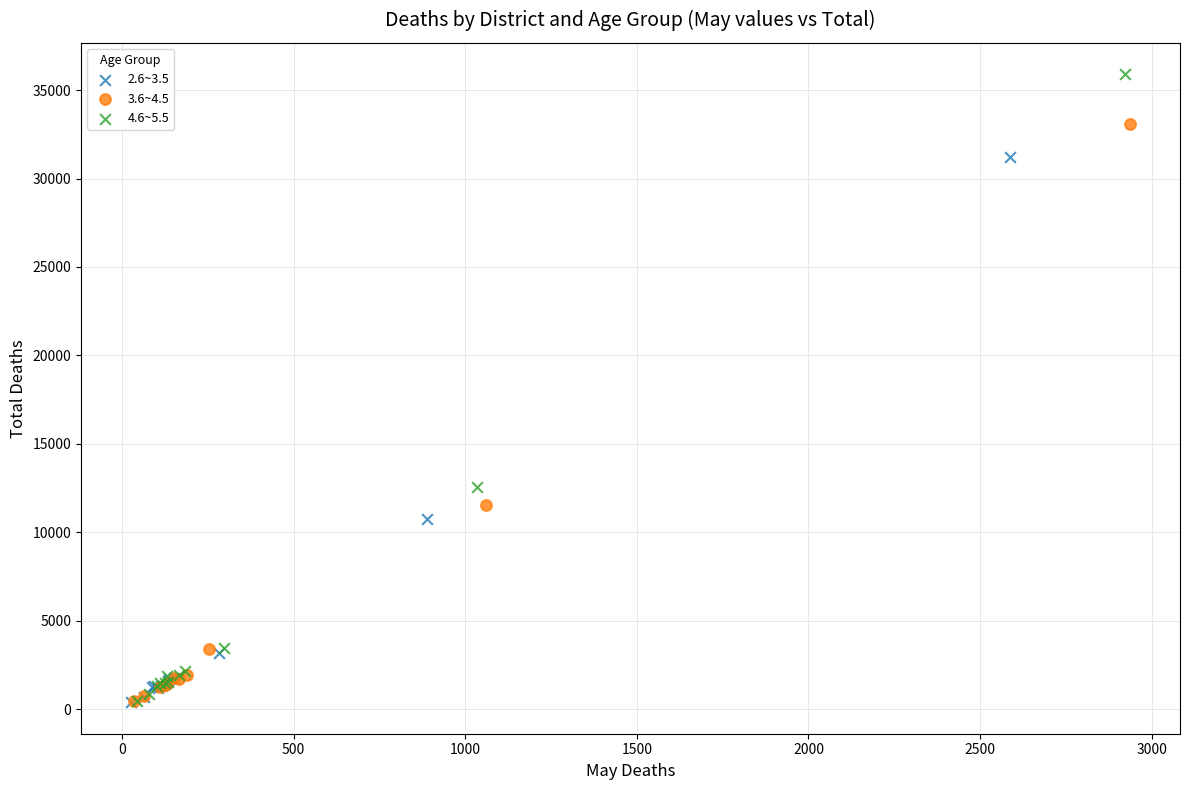

Which series contains the highest Y value?

4.6~5.5